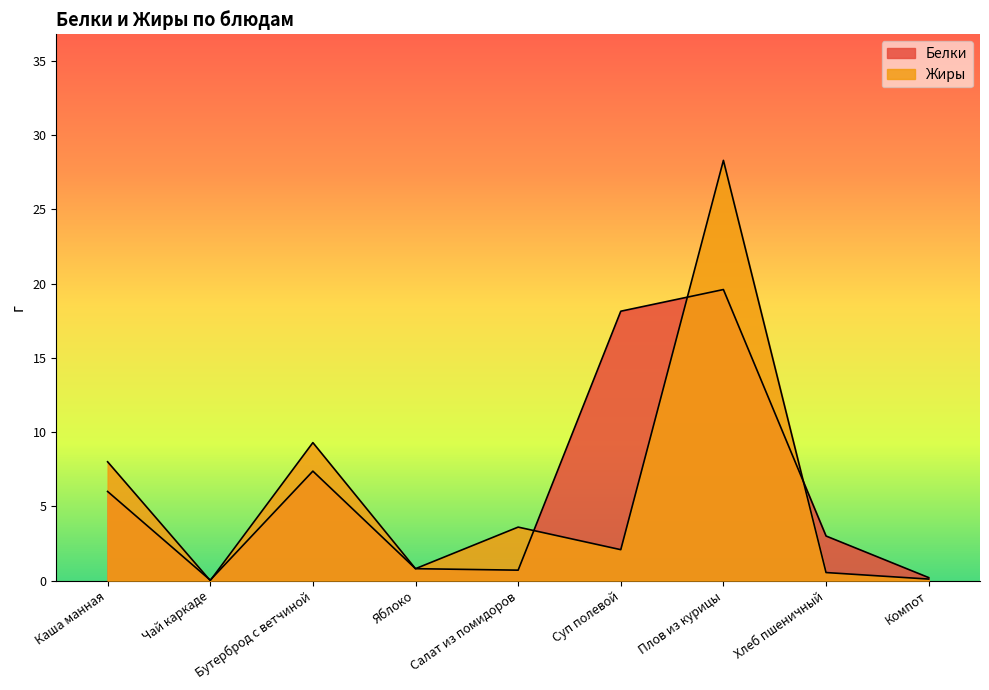

Which series ends up on top after the final intersection of Белки and Жиры?

Белки